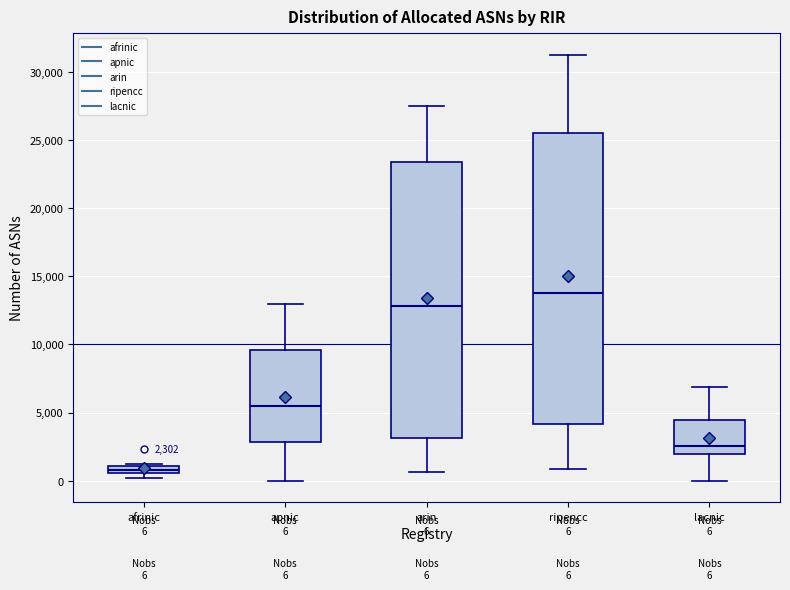

Which box's median line is the lowest?

afrinic